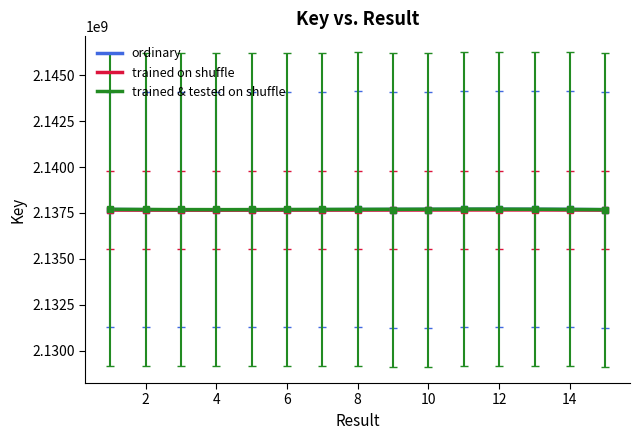

The chart shows a value of 2137718247 at 14. True or false?

True